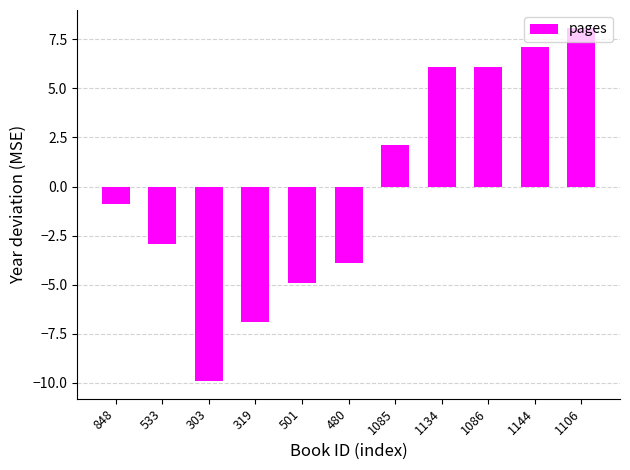

Is it true that the value at 480 is -3.9?

True